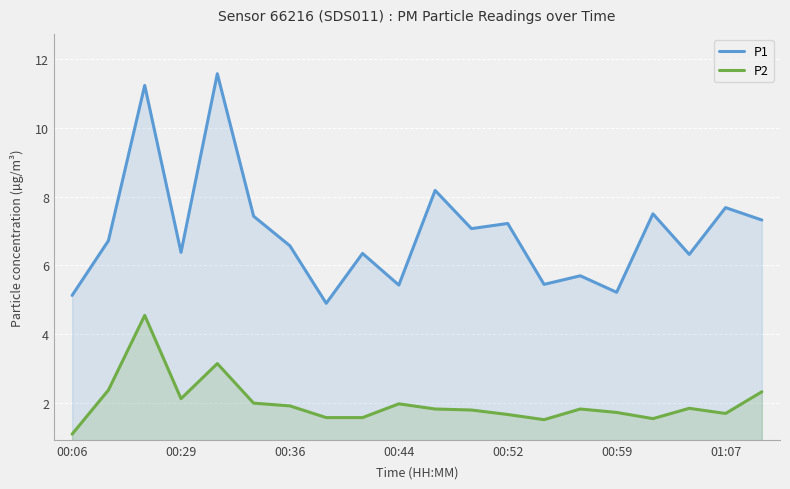

True or false: P1 and P2 intersect in this chart.

False